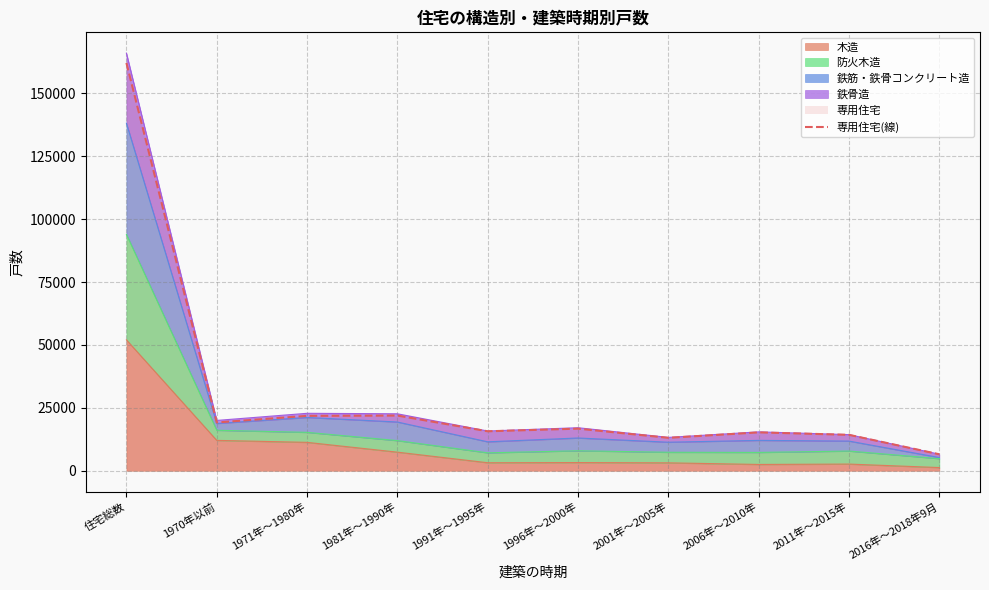

What is the minimum value shown in the chart?

6540